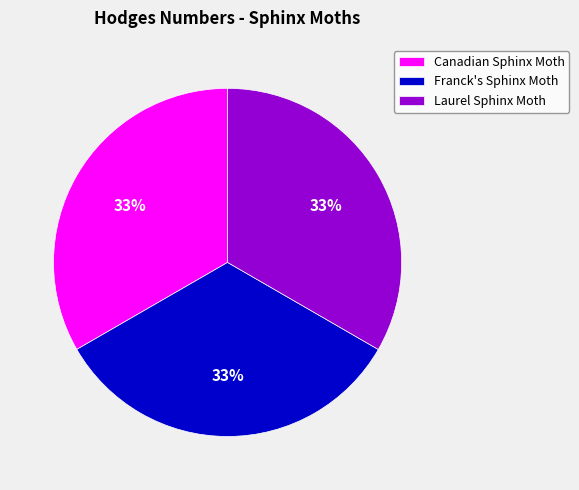

Is Canadian Sphinx Moth the majority of the pie?

No